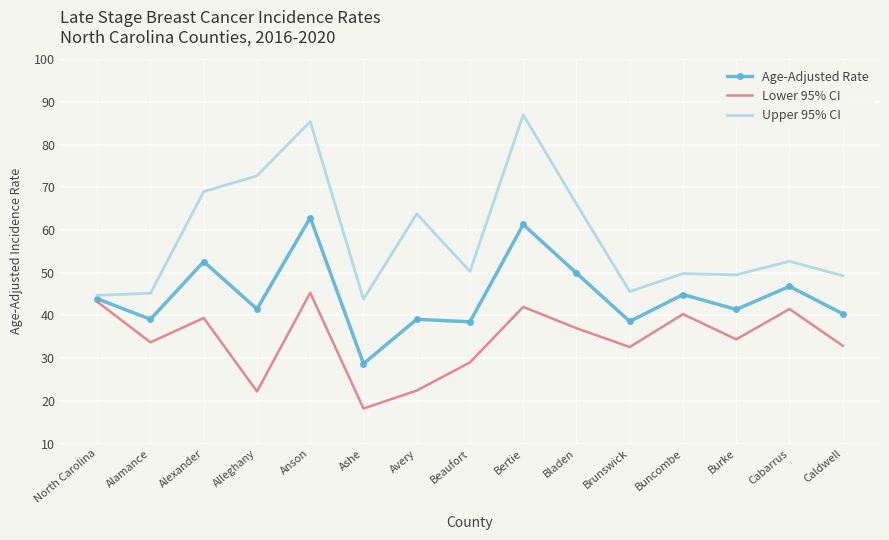

What position from the left is Caldwell?

15